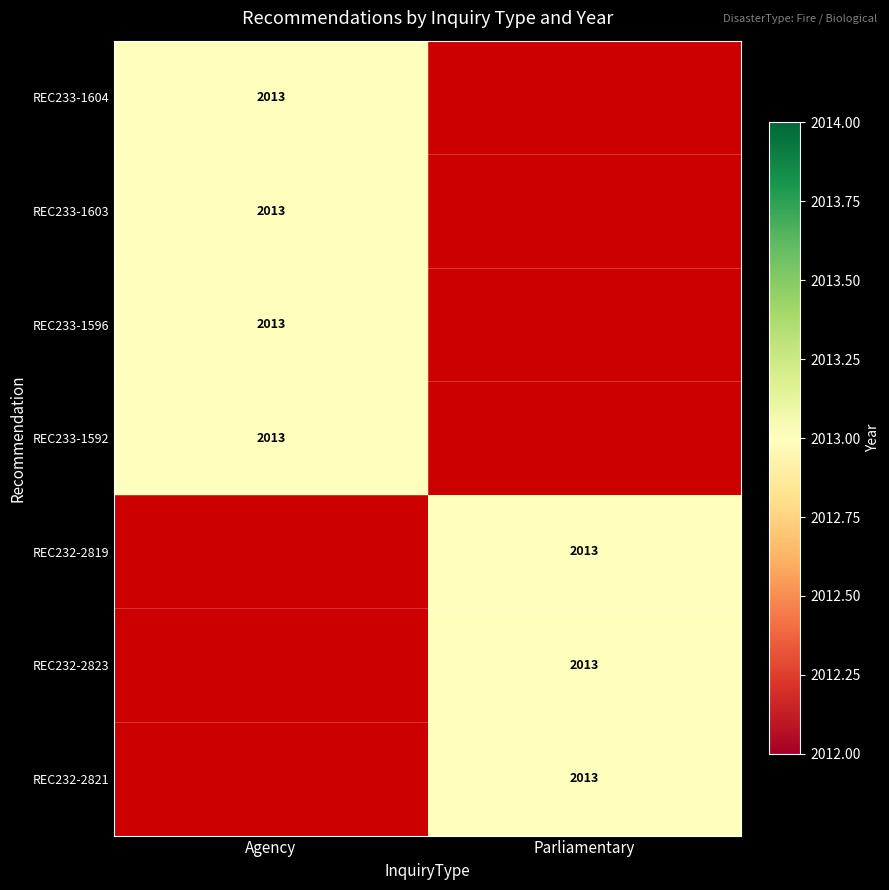

Rank the series by their maximum value, from lowest to highest.

Agency, Parliamentary